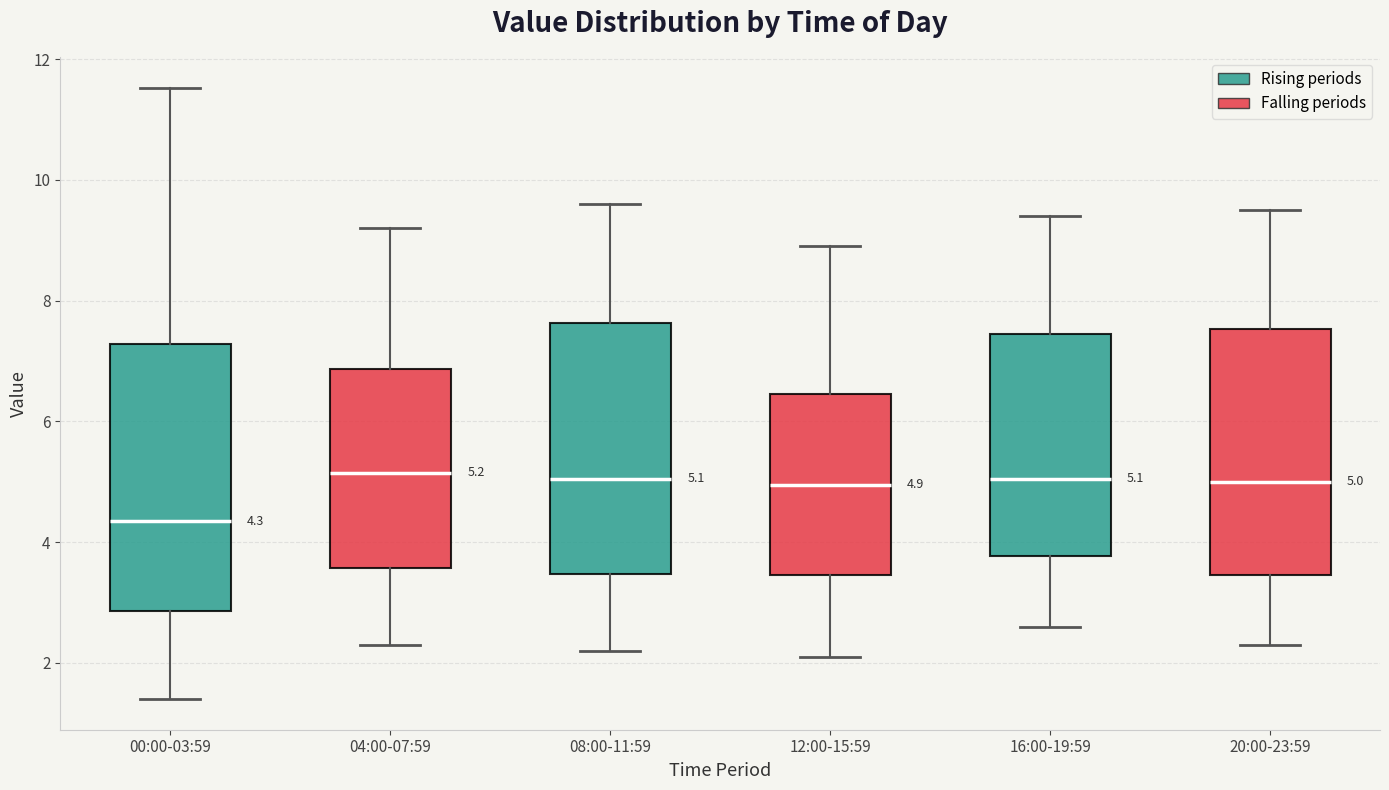

Comparing the boxes themselves (not the whiskers), which one is the tallest?

00:00-03:59